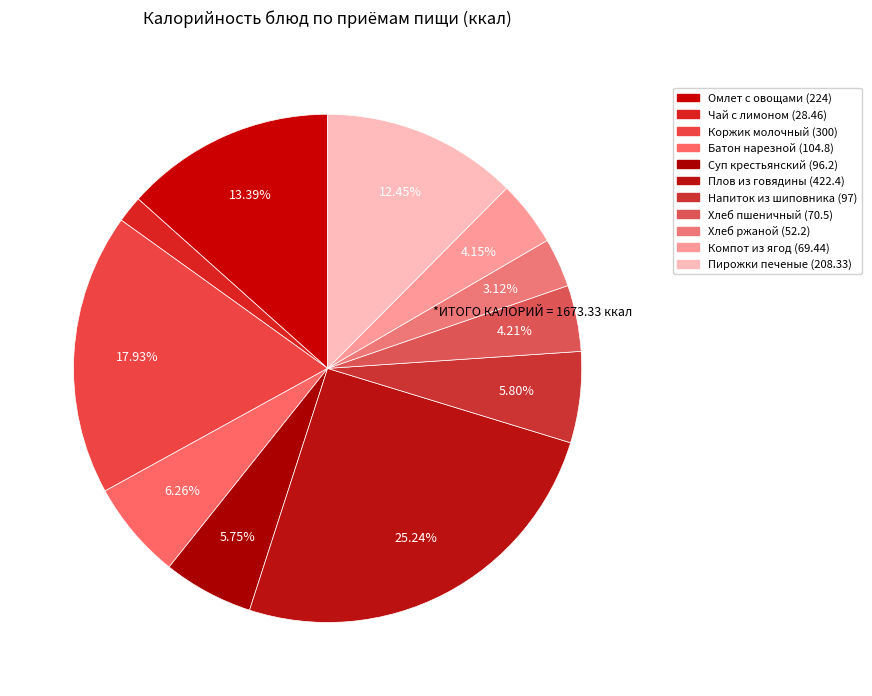

Which has a higher value, Компот из ягод (69.44) or Пирожки печеные (208.33)?

Пирожки печеные (208.33)